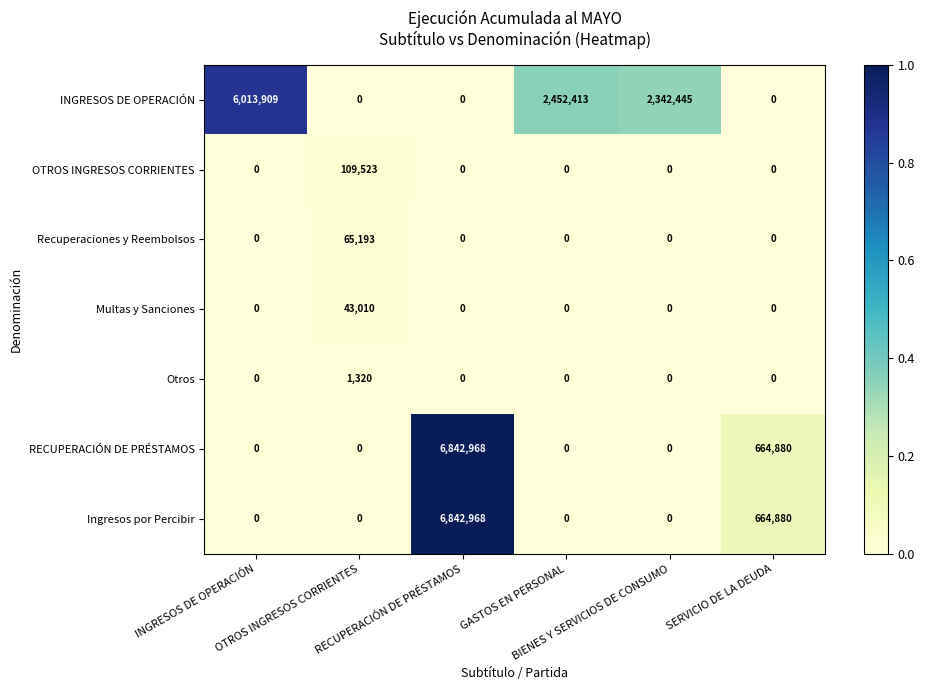

What is the difference between the highest and lowest values at SERVICIO DE LA DEUDA?

664880